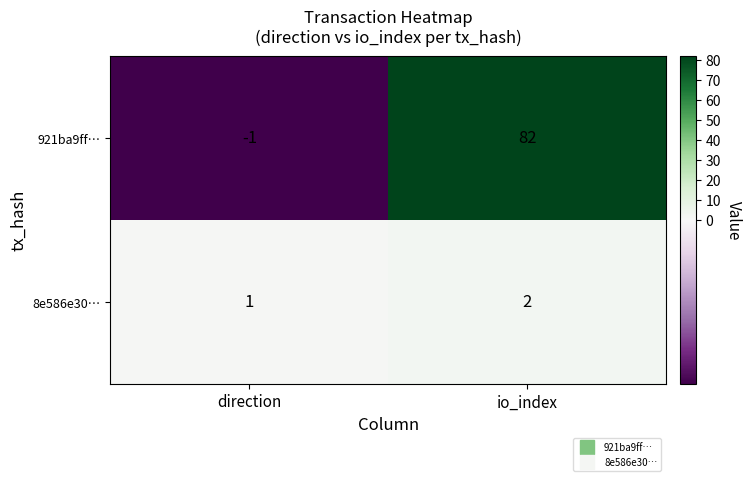

Between direction and io_index, which series saw the biggest shift?

921ba9ff…